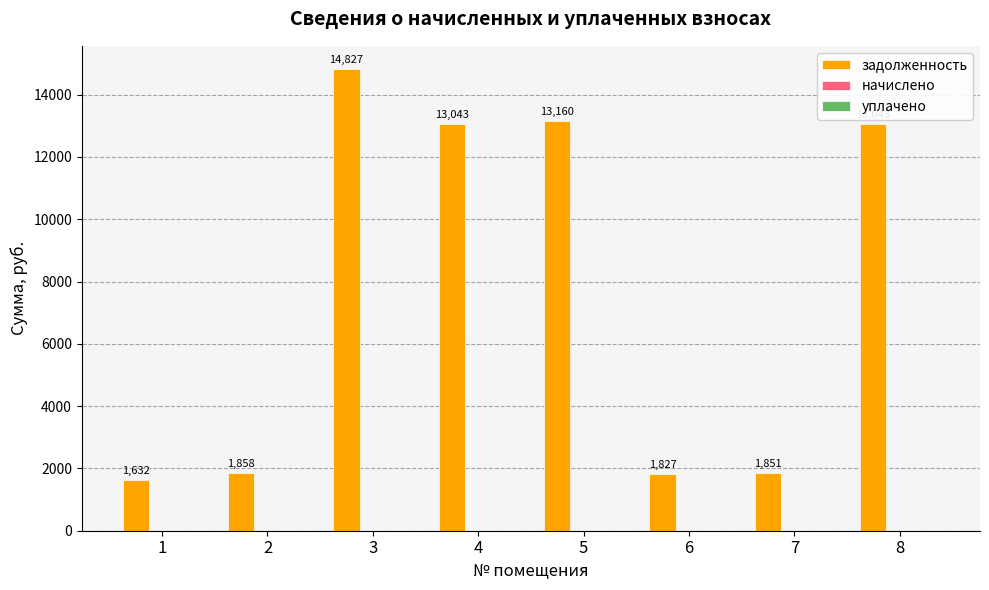

What is the smallest value displayed?

1631.6